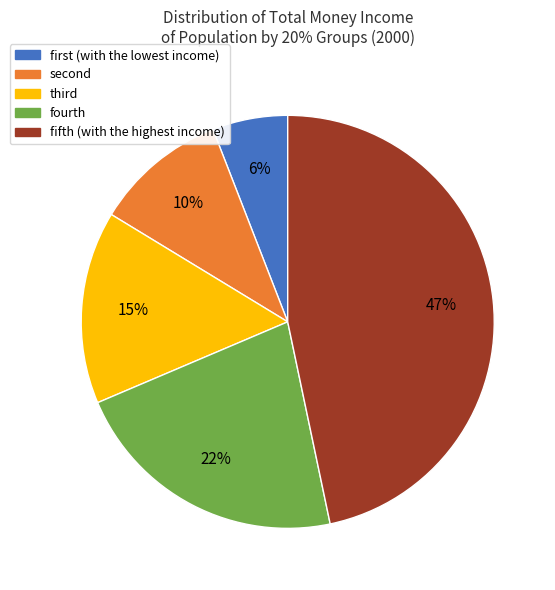

Is there a majority slice in this chart?

No